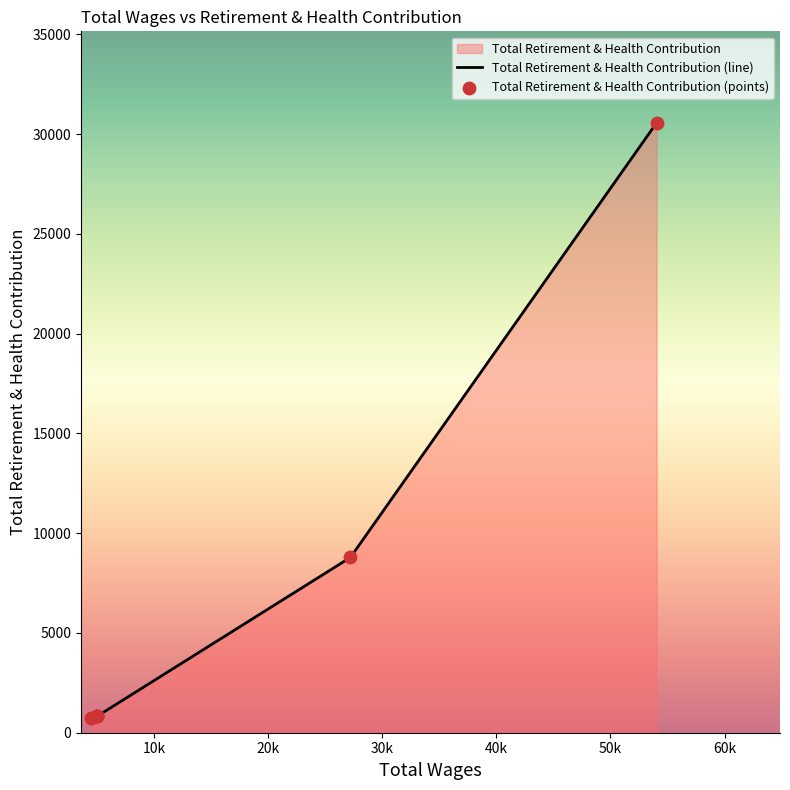

At how many categories does at least one series exceed 5415?

2